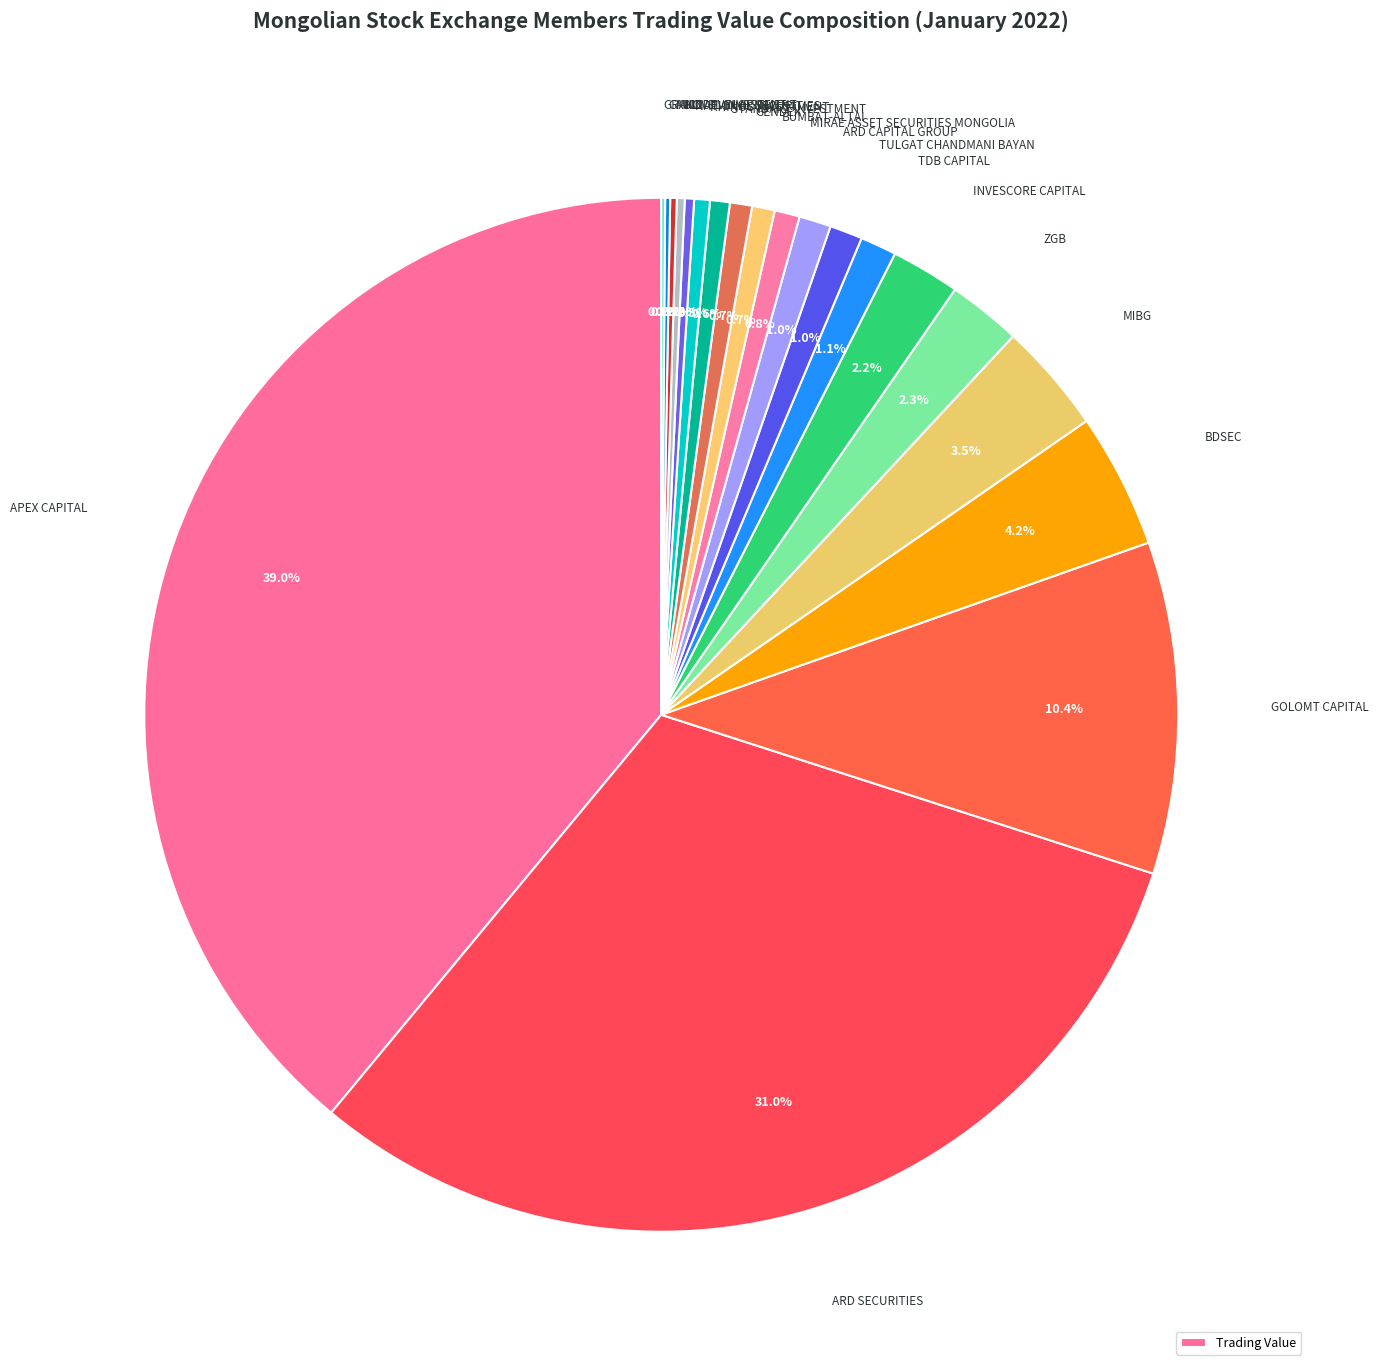

What is the largest slice in the pie chart?

APEX CAPITAL